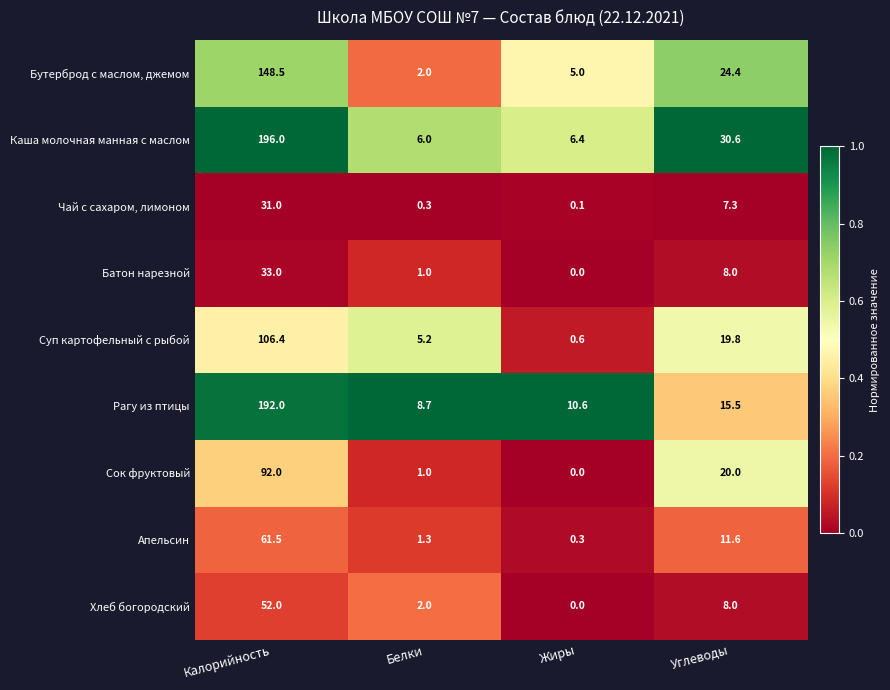

Is the value of Хлеб богородский at Калорийность greater than the value of Апельсин at Калорийность?

No